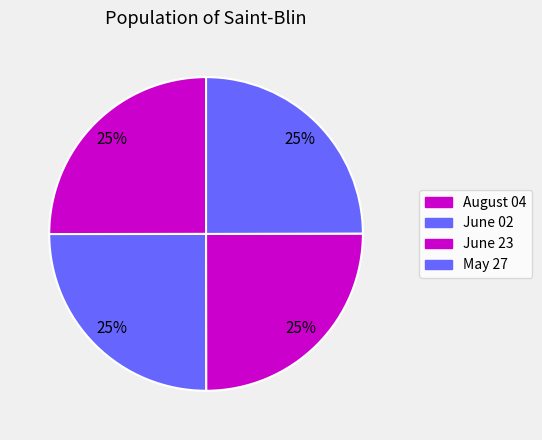

What percentage is NOT represented by August 04?

75.0%